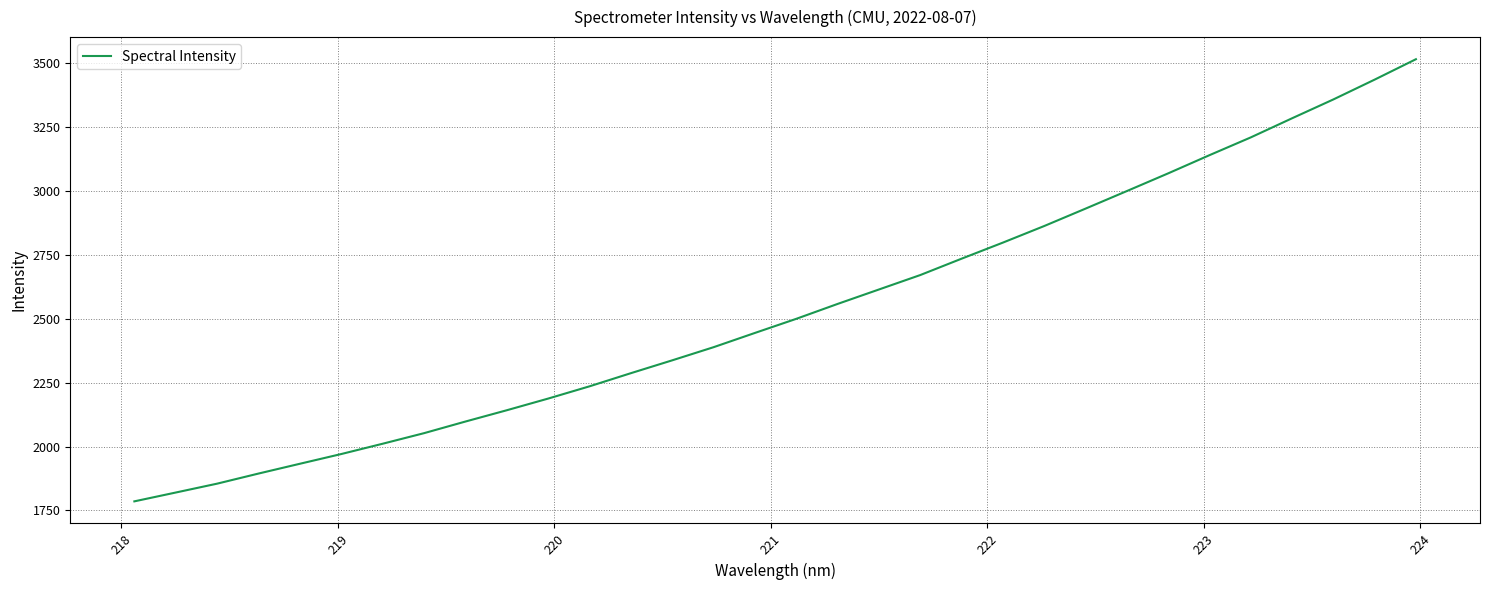

Does the chart display data point markers on the line(s)?

No